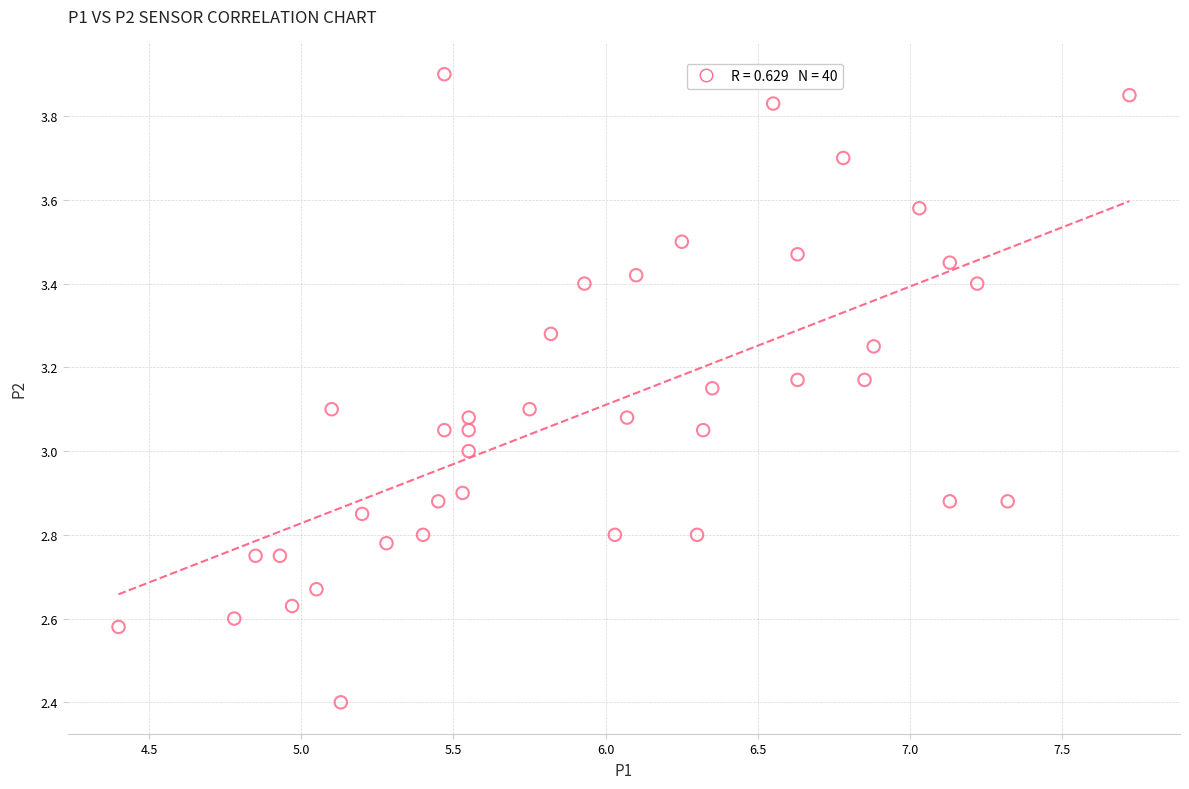

What is the range of Y values (max minus min)?

1.5